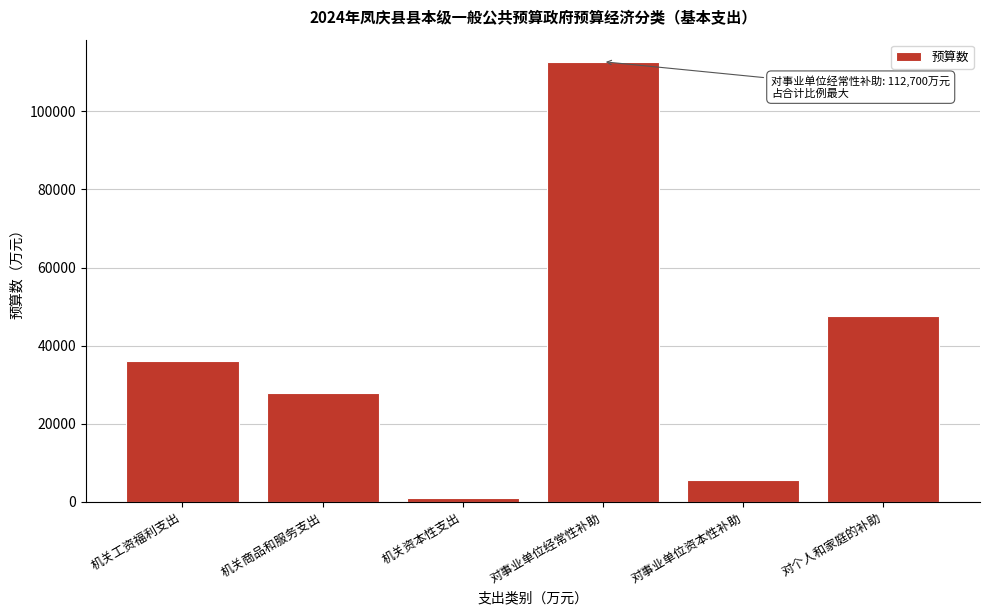

Reading left to right, what are all the values shown in this chart?

36043	28005	1111	112700	5699	47671